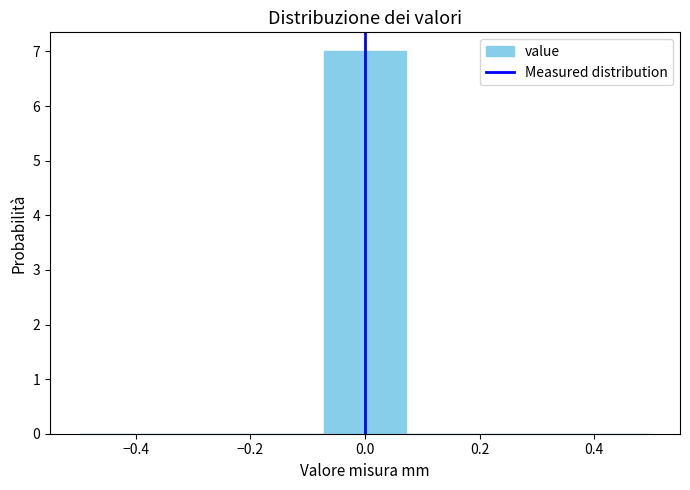

Over which range of the x-axis is the bar tallest?

-0.08 to 0.08